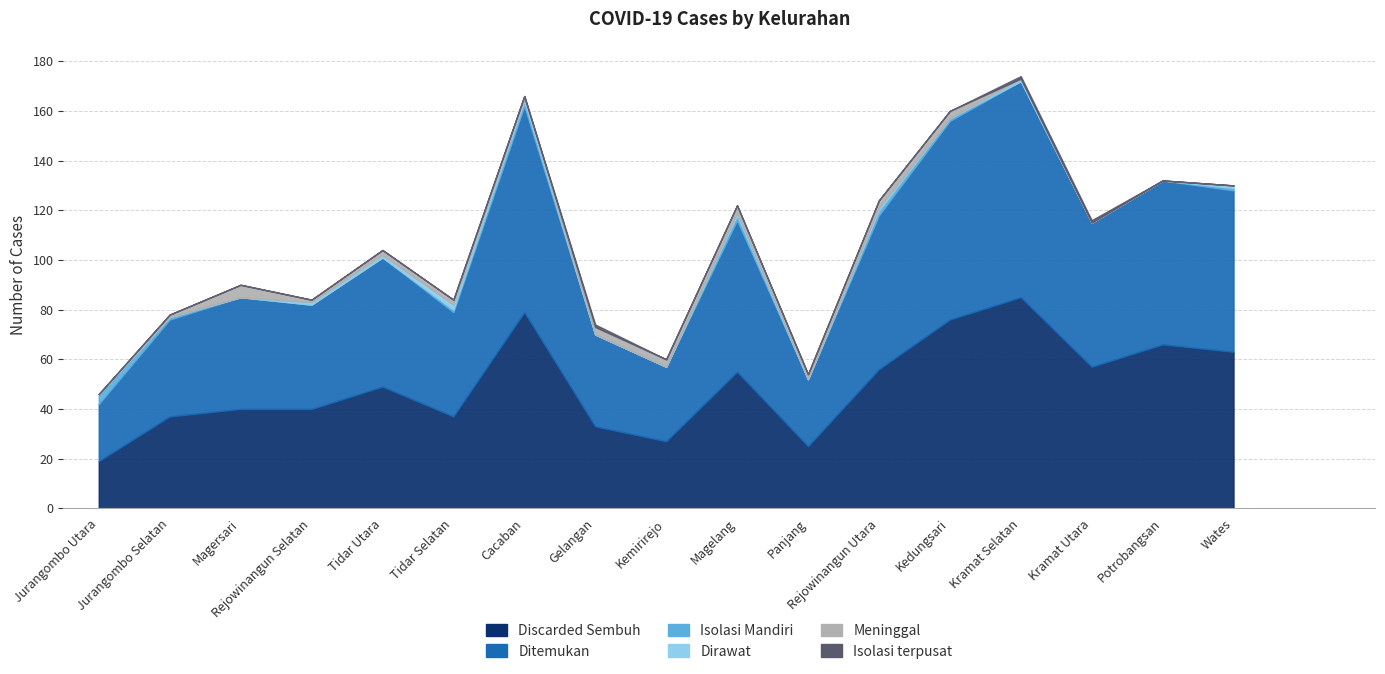

Where is Isolasi Mandiri nearest to the value 2?

Cacaban